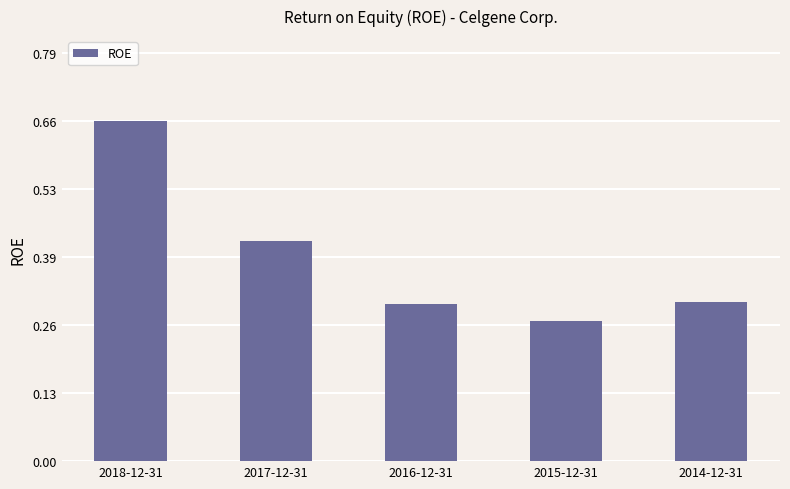

Are the bars horizontal?

No